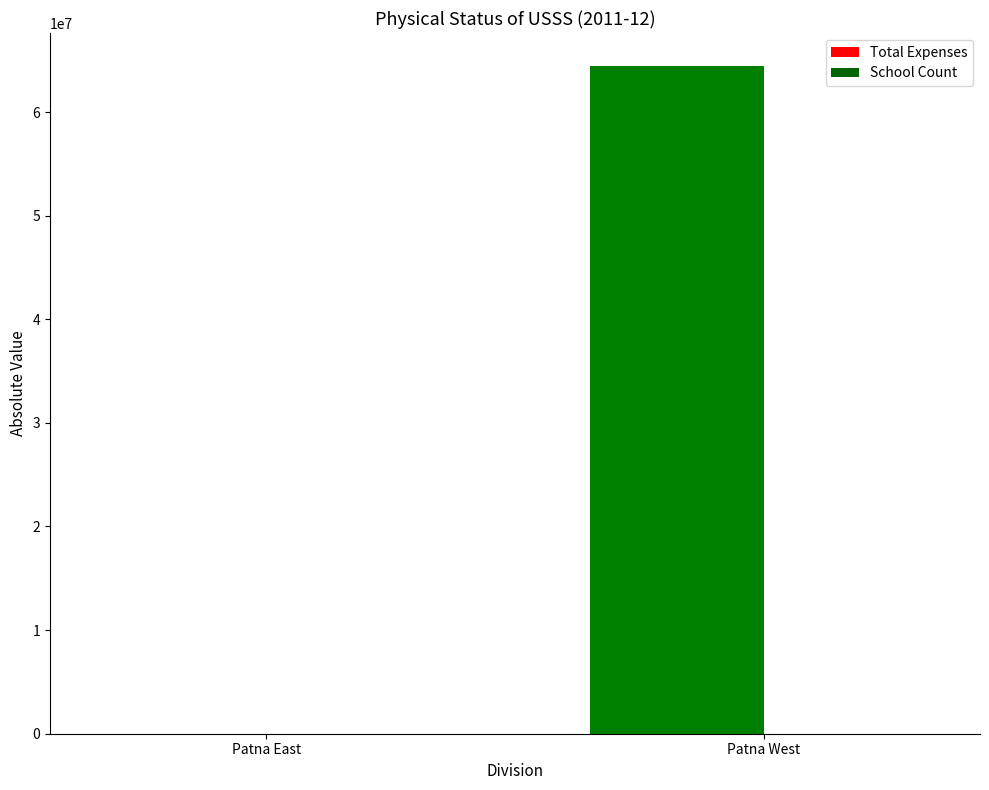

What is the greatest value displayed?

64406803